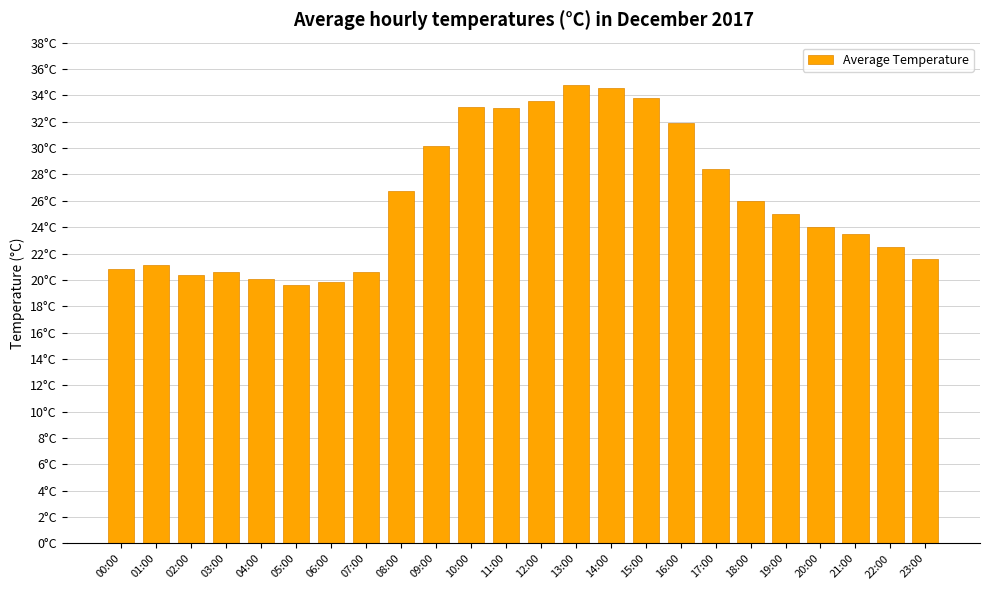

What is the sum of the values at 16:00 and 15:00?

65.7